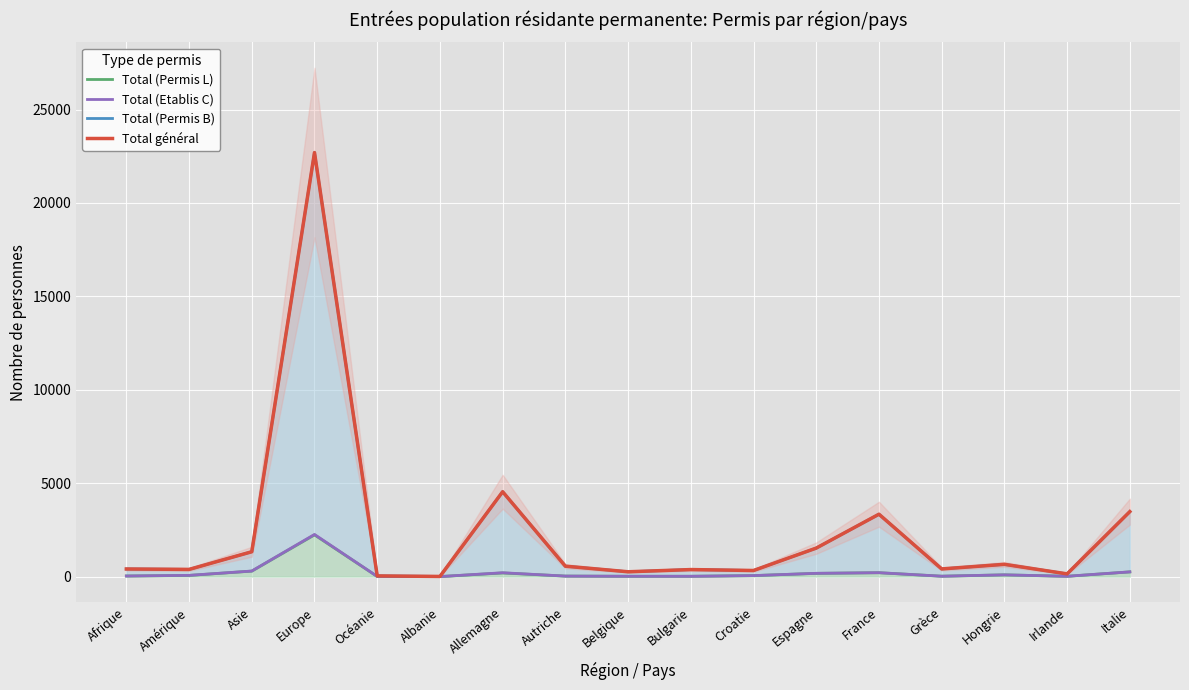

The value of Total général at Asie is 780. True or false?

False